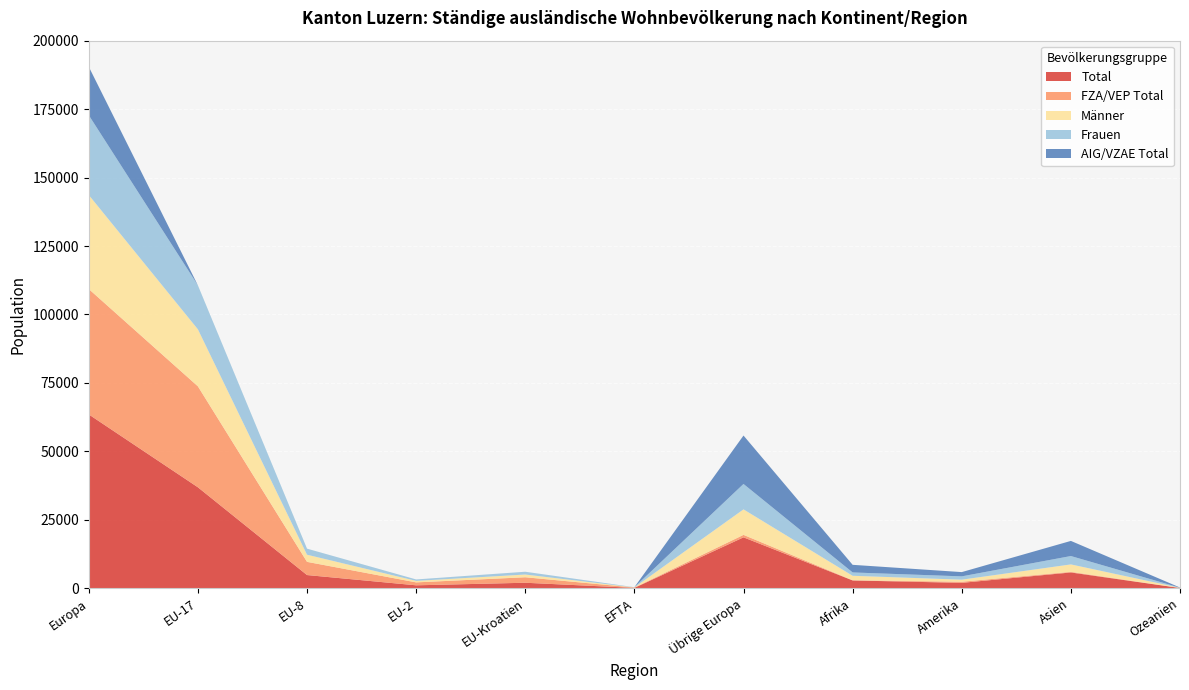

Reading left to right, list all the values displayed in this chart.

Total: 63499	36880	4820	1071	2008	126	18594	2852	1966	5764	87
FZA/VEP Total: 45800	36877	4817	1071	2004	126	905	66	407	235	18
AIG/VZAE Total: 17699	3	3	0	4	0	17689	2786	1559	5529	69
Frauen: 29143	16052	2207	523	1007	73	9281	1220	1206	3054	38
Männer: 34356	20828	2613	548	1001	53	9313	1632	760	2710	49